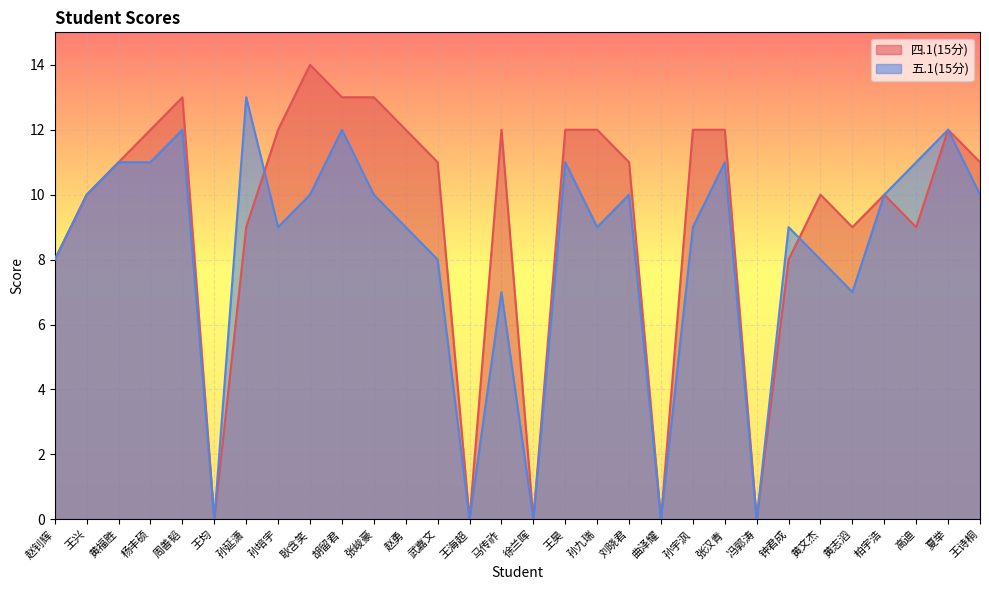

In 五.1(15分), how many points are higher than both neighbors (excluding endpoints)?

9